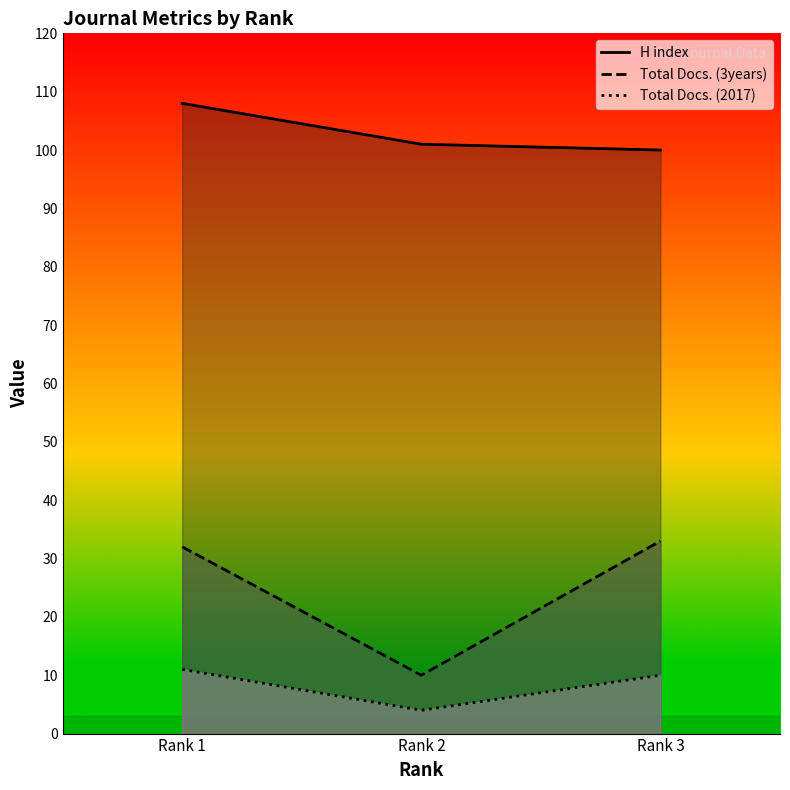

What is the value of the H index point at the 3rd from the left?

100